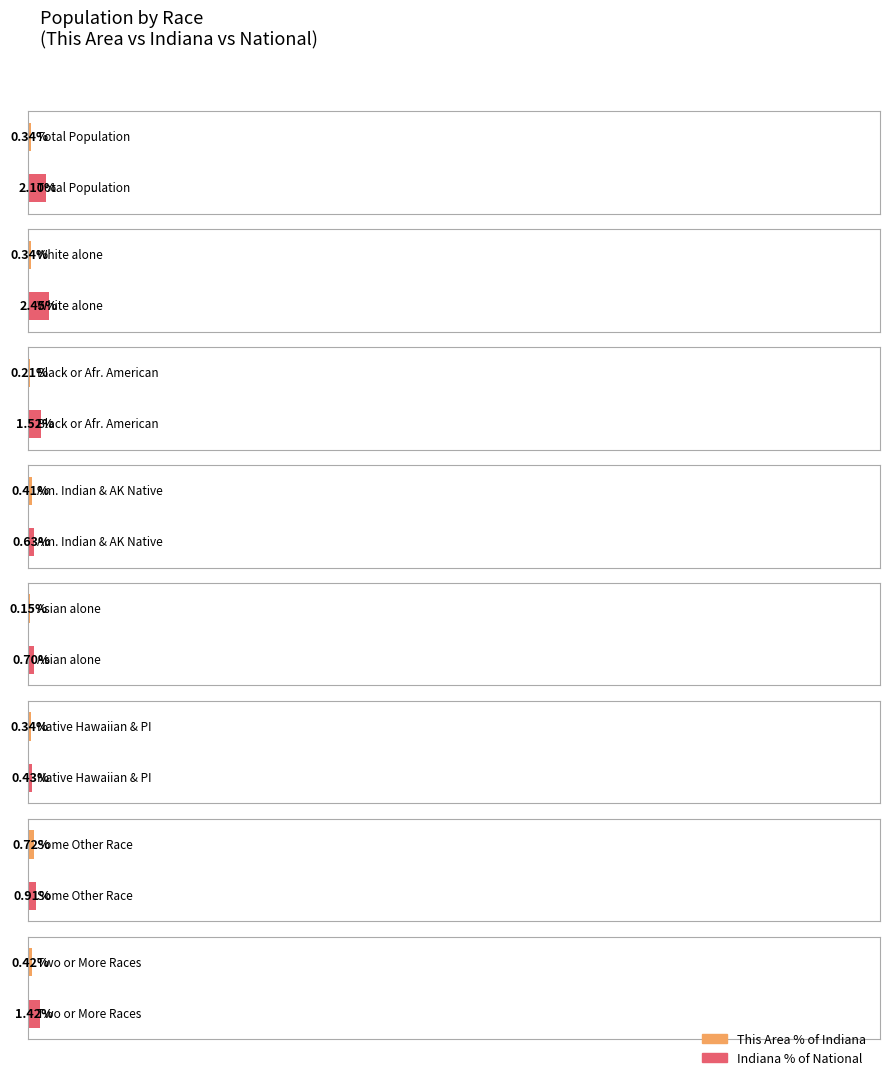

How many values in the This Area series are below 1221?

4